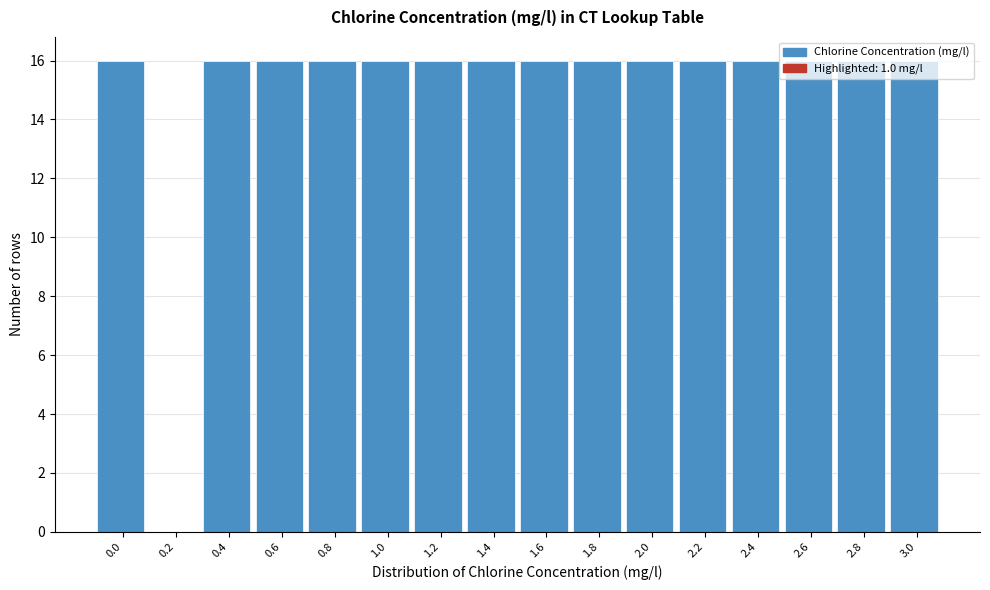

What is the sum of the values at 0.2 and 2.8?

16